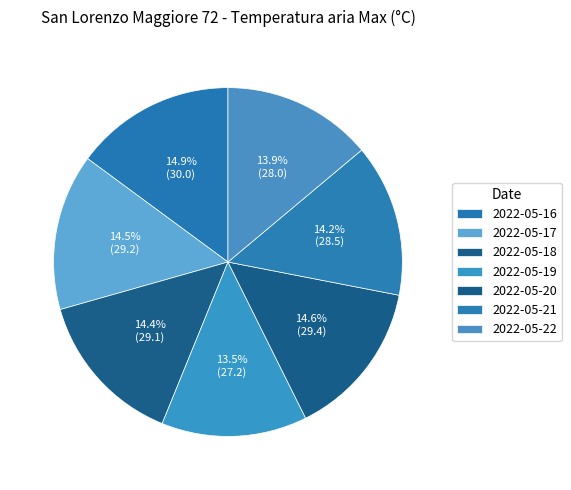

How many segments does this pie chart have?

7